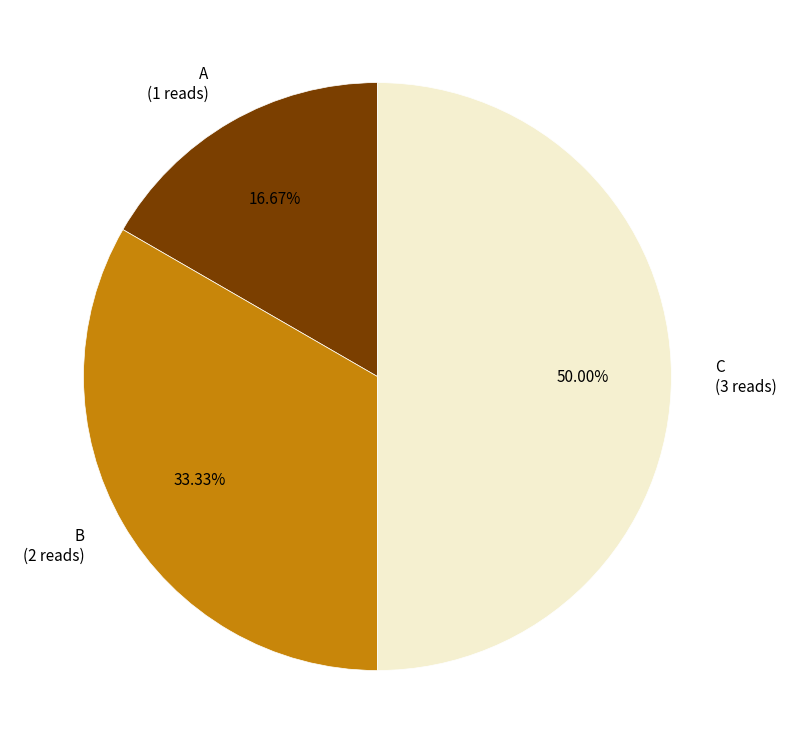

Does B (2 reads) account for over 50% of the chart?

No